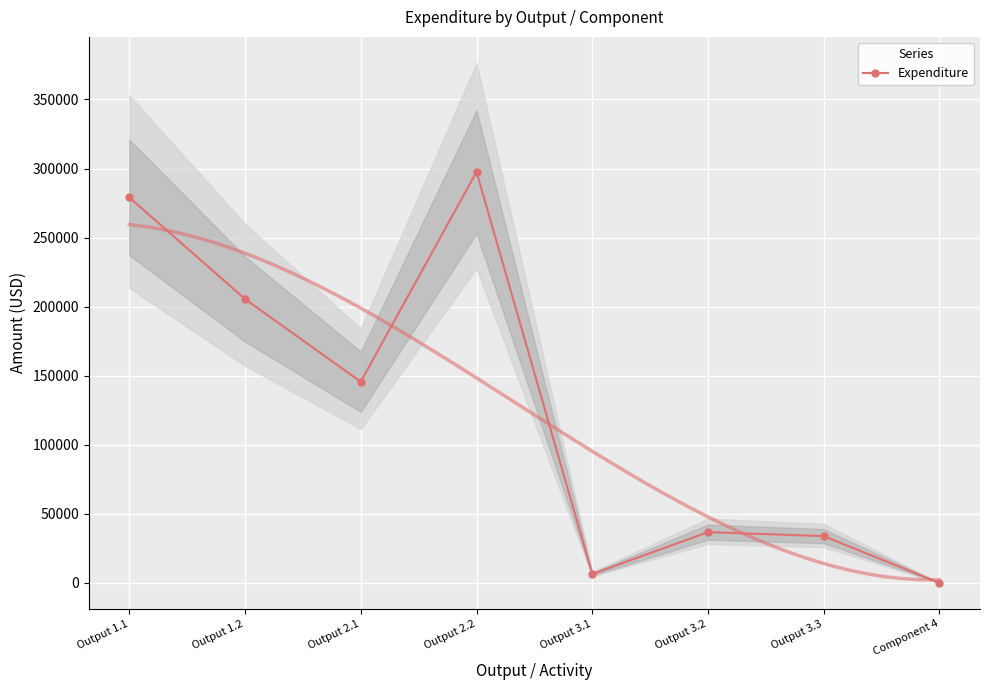

True or false: there are more than 1 points higher than both neighbors.

True